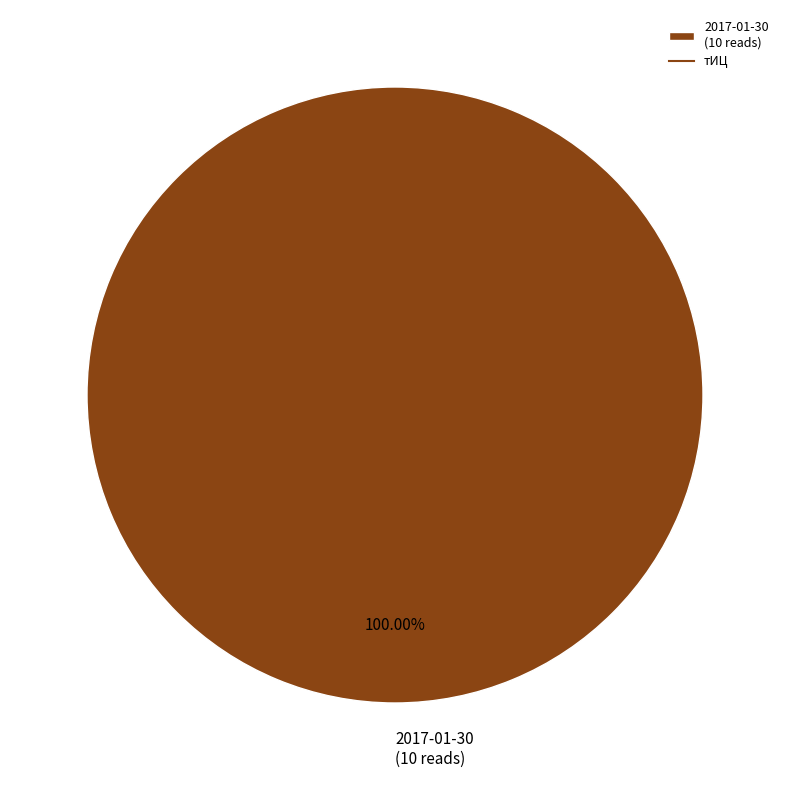

Is there any slice that represents more than half of the pie?

Yes